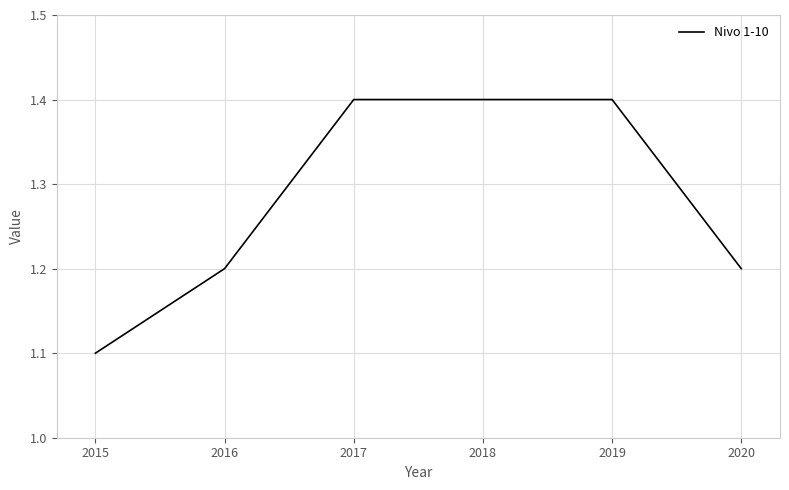

What is the change in value from 2015 to 2019?

+0.3